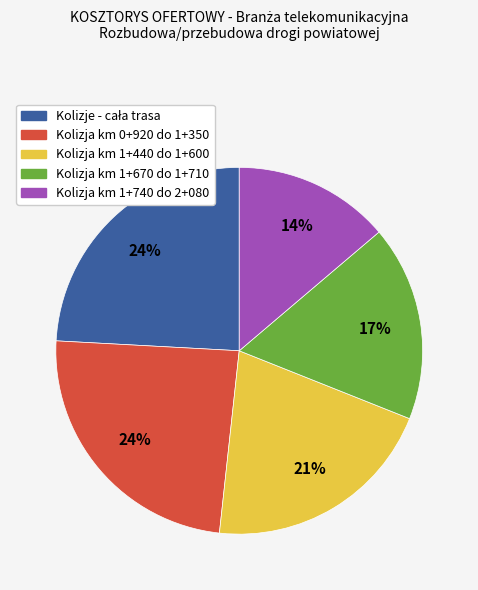

The Kolizja km 1+440 do 1+600 slice represents 32% of the pie. True or false?

False